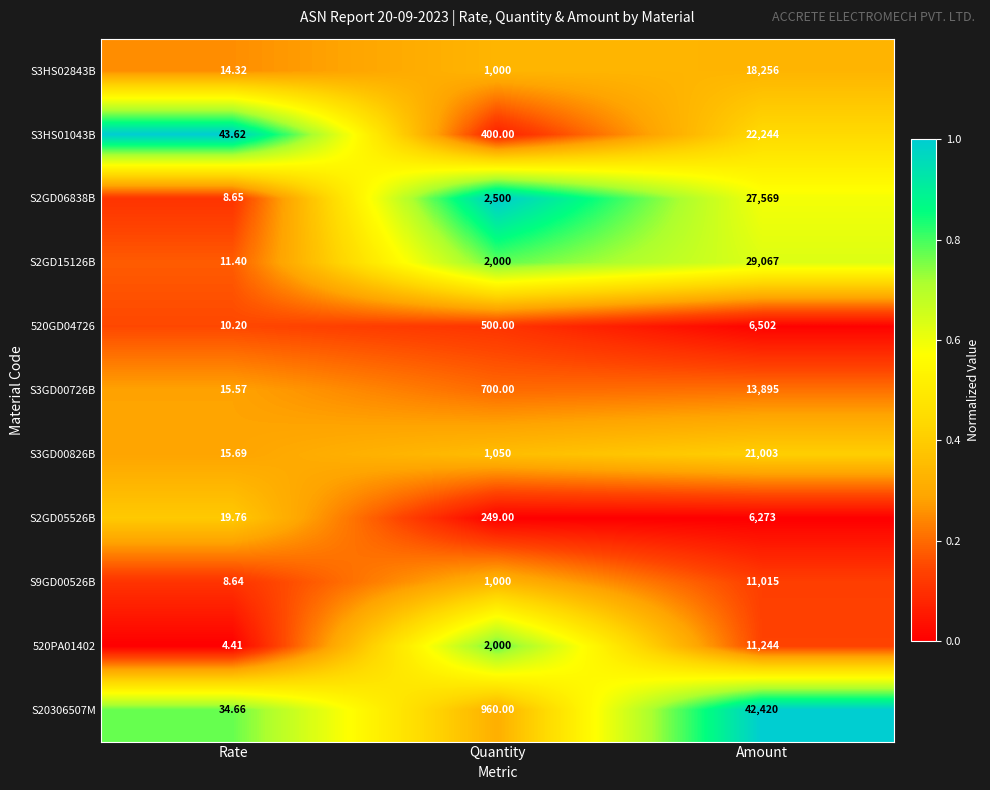

At which category is the sum across all series the highest?

Amount